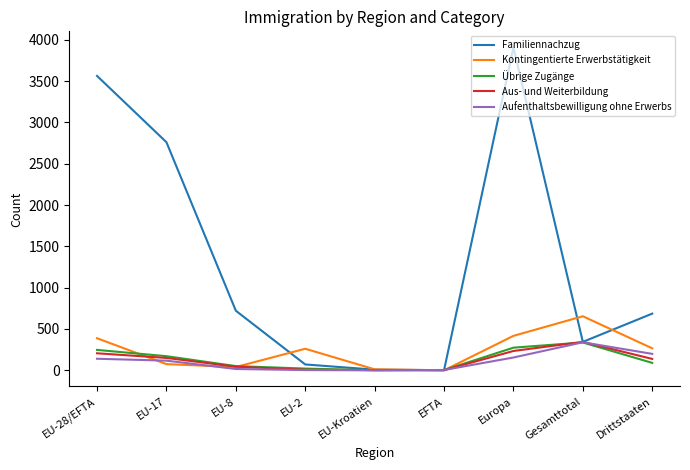

What are all the series names shown in the legend?

Familiennachzug, Kontingentierte Erwerbstätigkeit, Übrige Zugänge, Aus- und Weiterbildung, Aufenthaltsbewilligung ohne Erwerbs